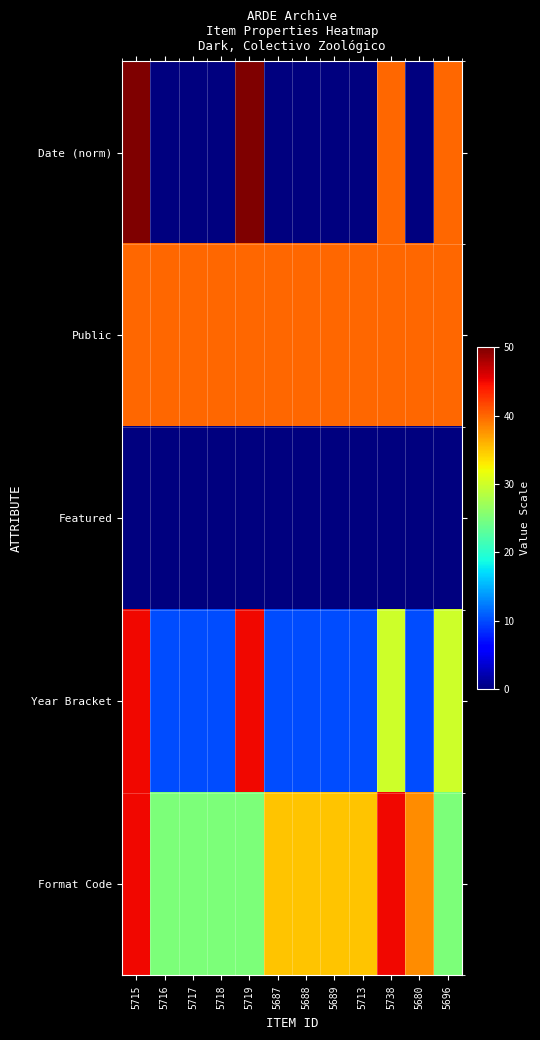

At how many categories does at least one series exceed 10?

12